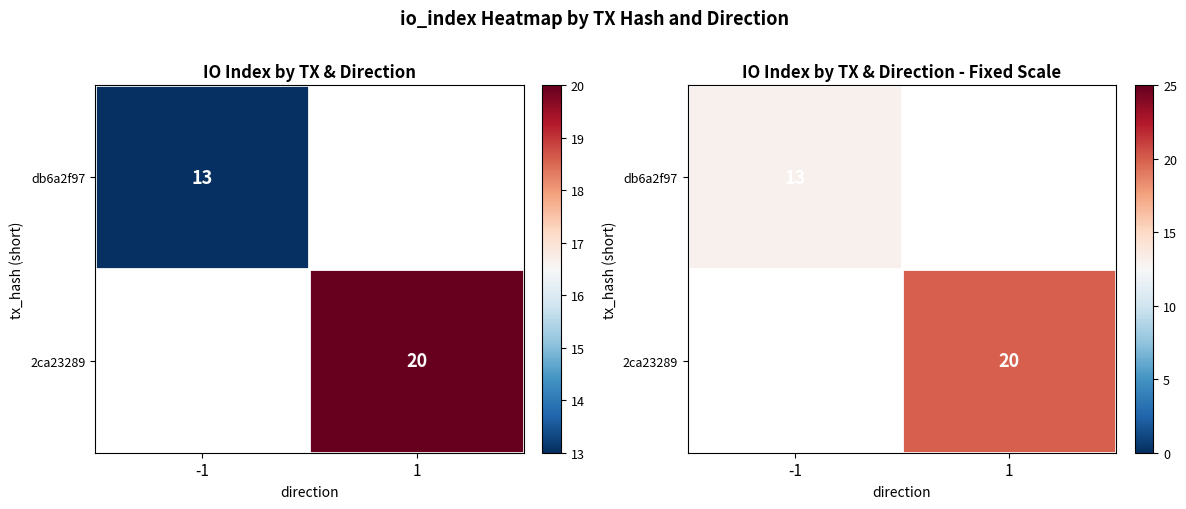

Which category has the lowest value in the 2ca23289 series?

-1